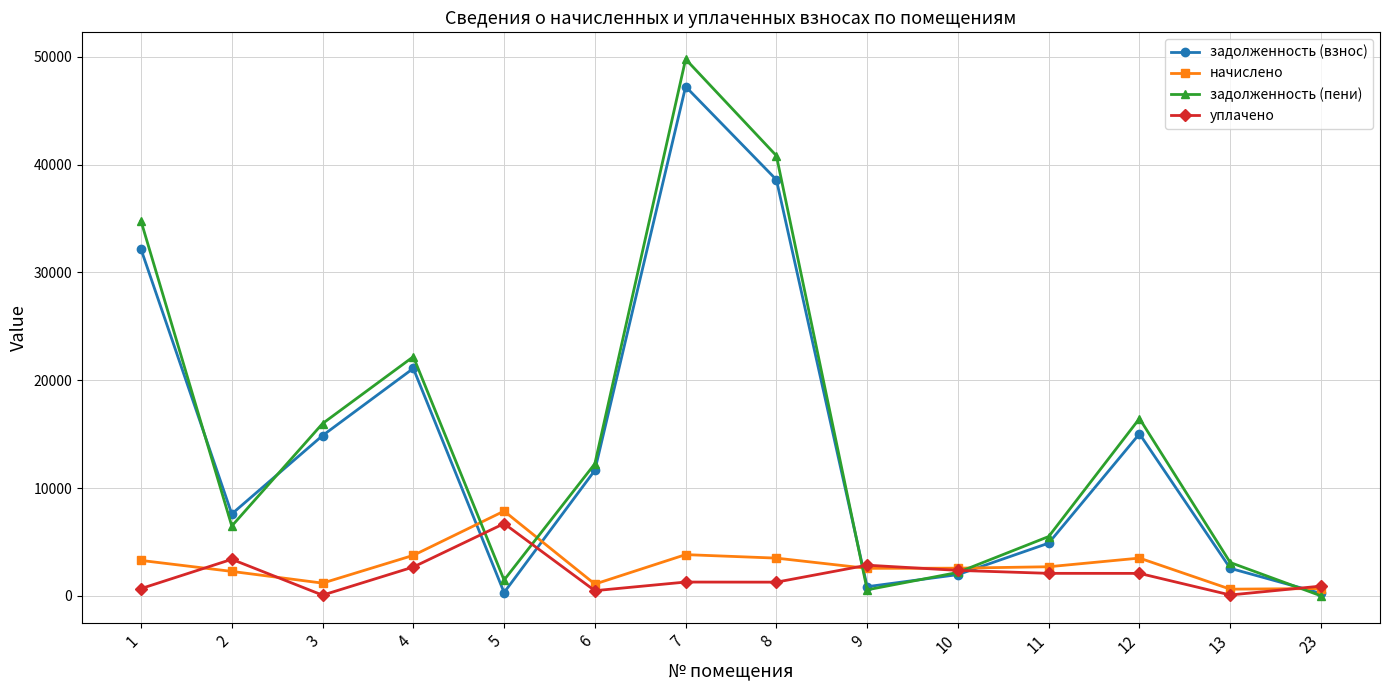

Which series has the largest range (max minus min)?

задолженность (пени)